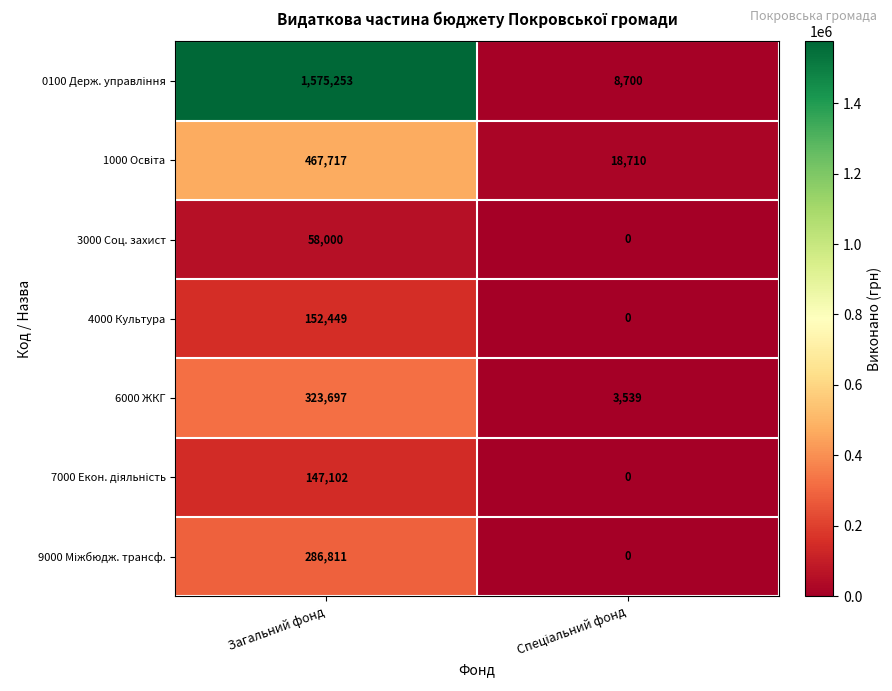

At which category does the chart reach its peak across all series?

Загальний фонд